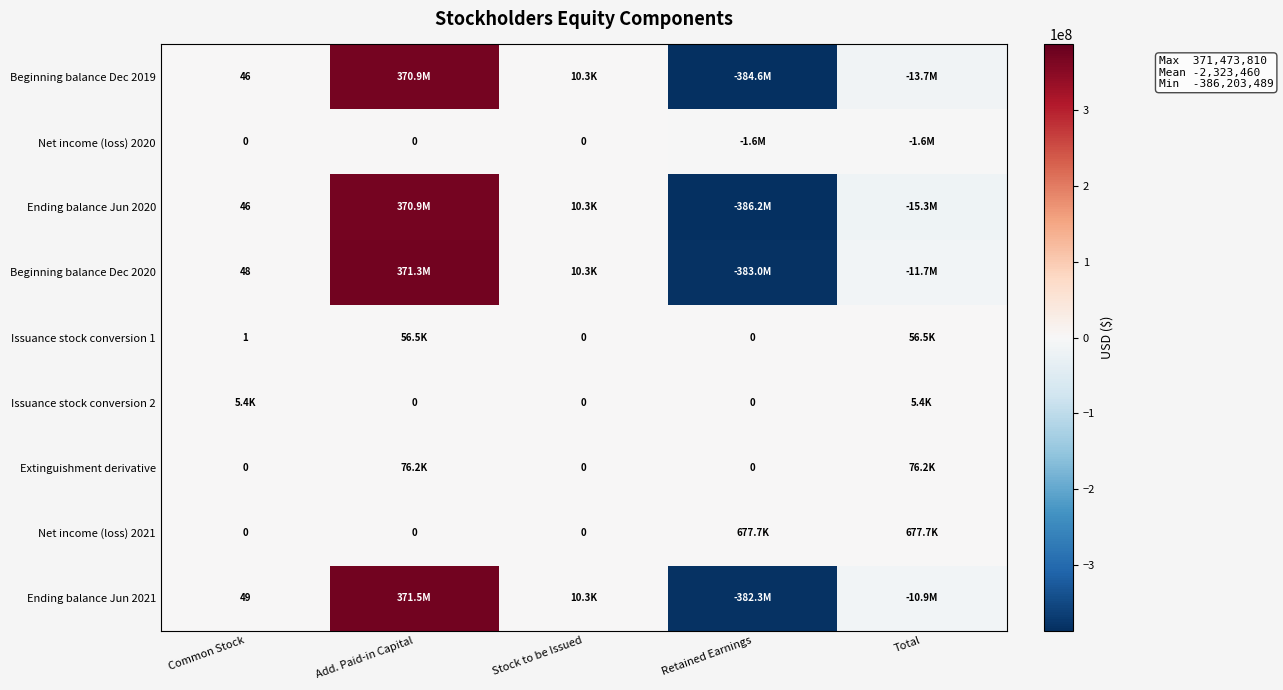

List the series in order of their peak value, lowest first.

Net income (loss) 2020, Issuance stock conversion 2, Issuance stock conversion 1, Extinguishment derivative, Net income (loss) 2021, Beginning balance Dec 2019, Ending balance Jun 2020, Beginning balance Dec 2020, Ending balance Jun 2021